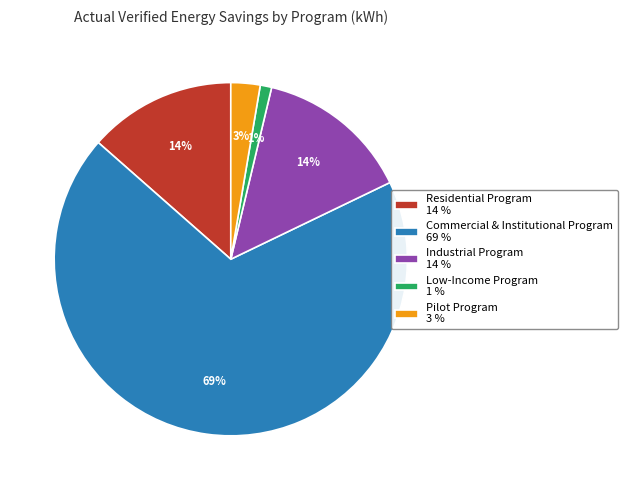

Do Low-Income Program and Residential Program together represent more than half of the pie?

No